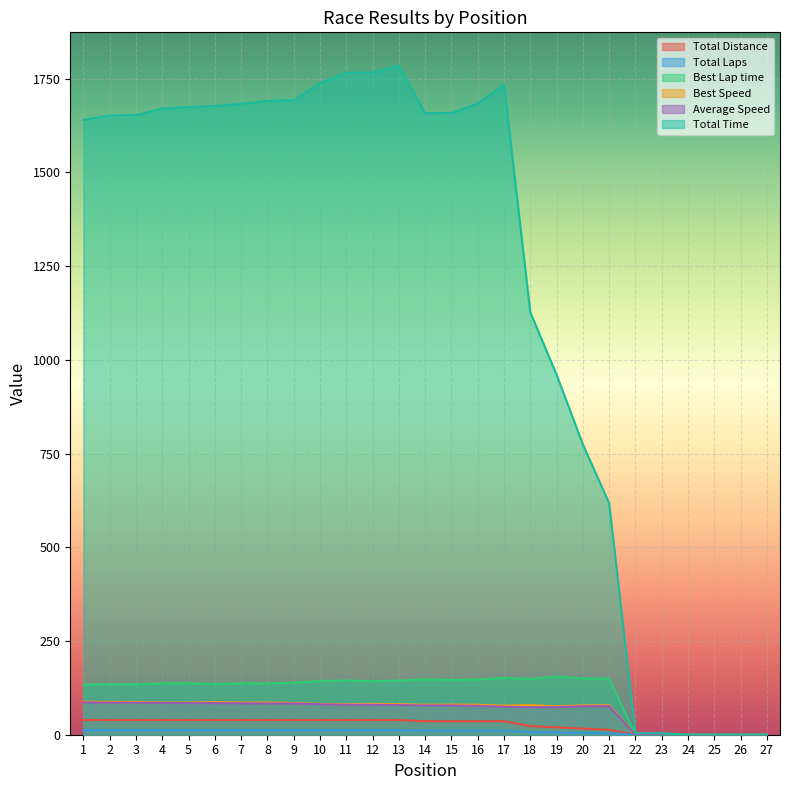

What is the average value of the Total Distance series?

26.9